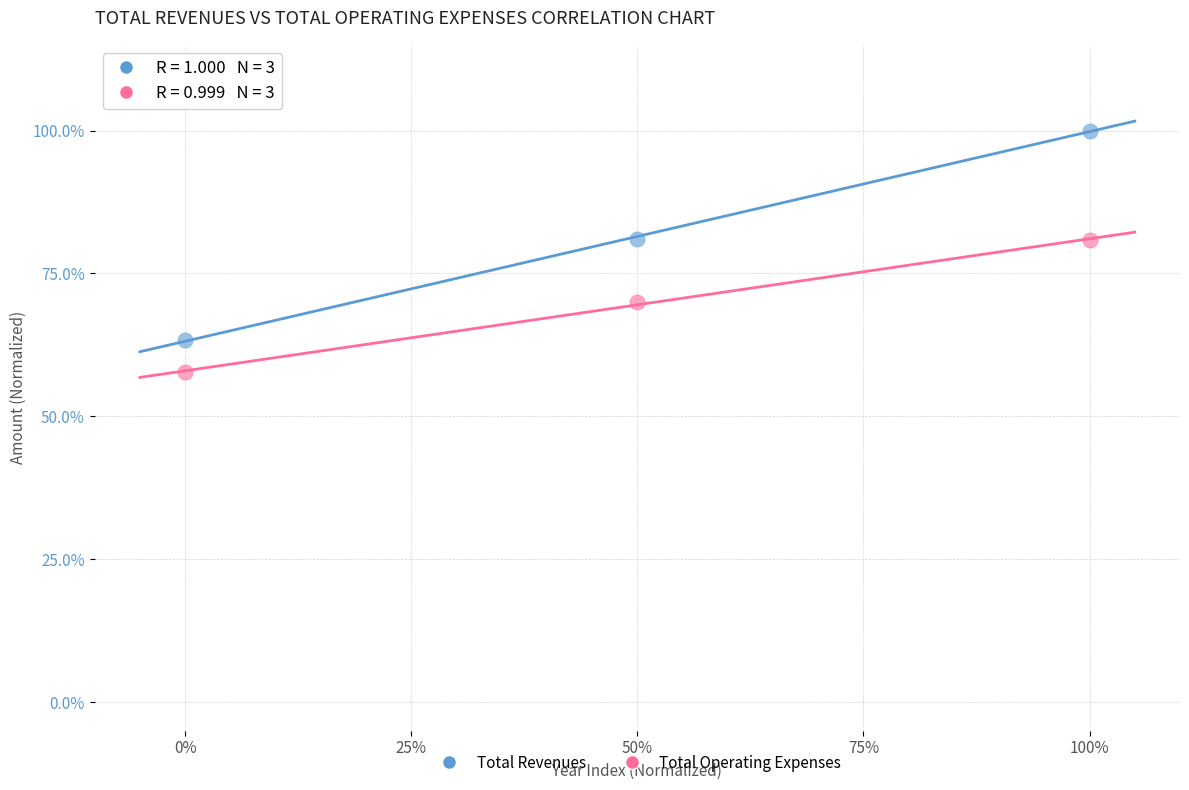

What are all the series names shown in the legend?

Total Revenues, Total Operating Expenses